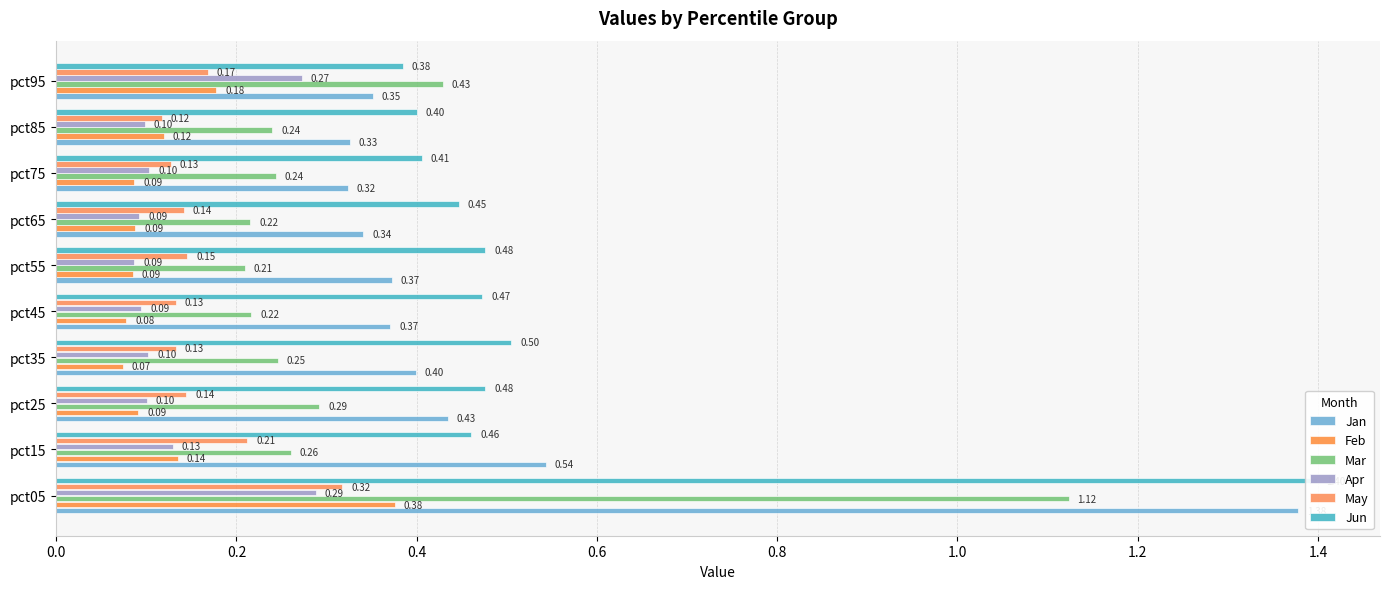

What is the maximum value for Mar?

1.1